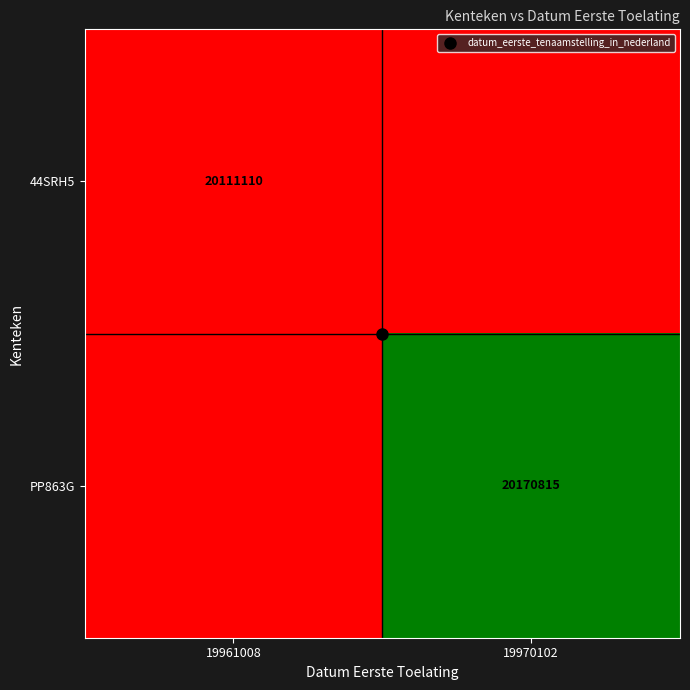

What is the minimum value shown in the chart?

20111110